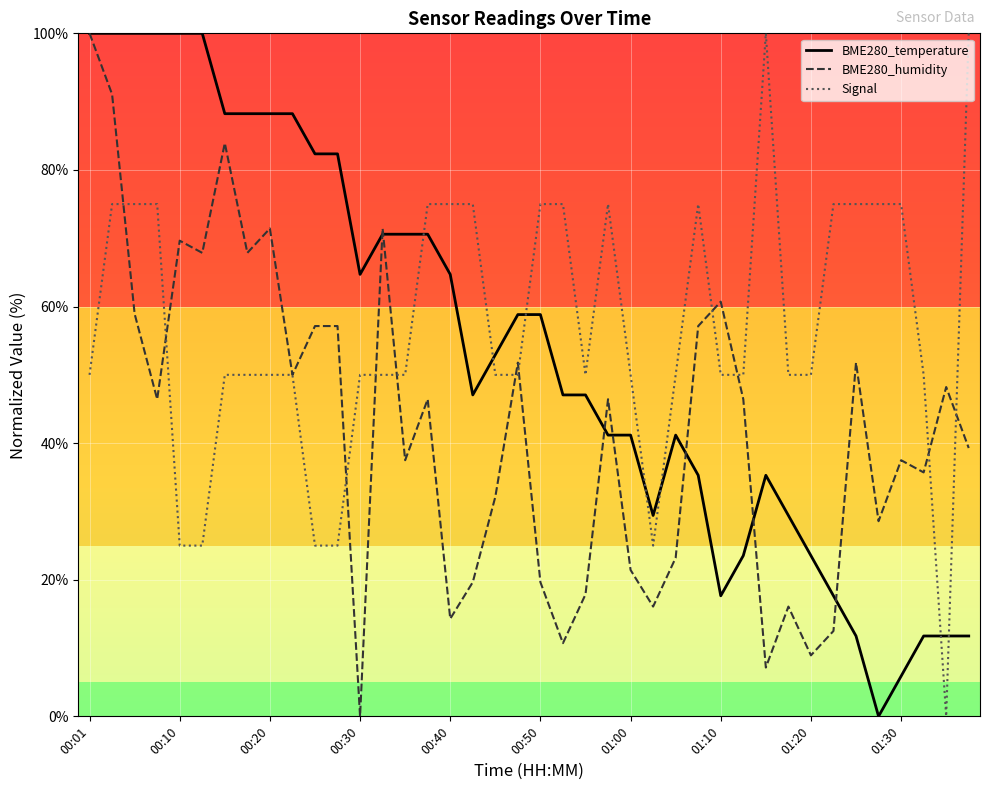

List the series in order of their overall mean, lowest first.

BME280_humidity, BME280_temperature, Signal